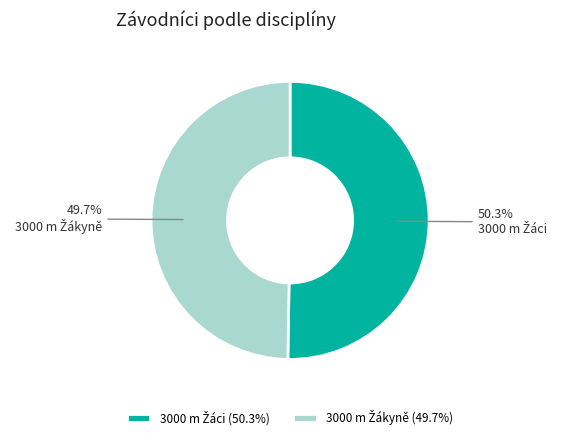

Does any single category account for the majority?

Yes